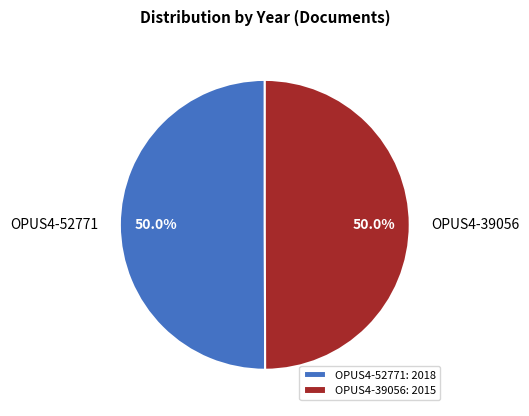

Count the number of slices in the pie.

2